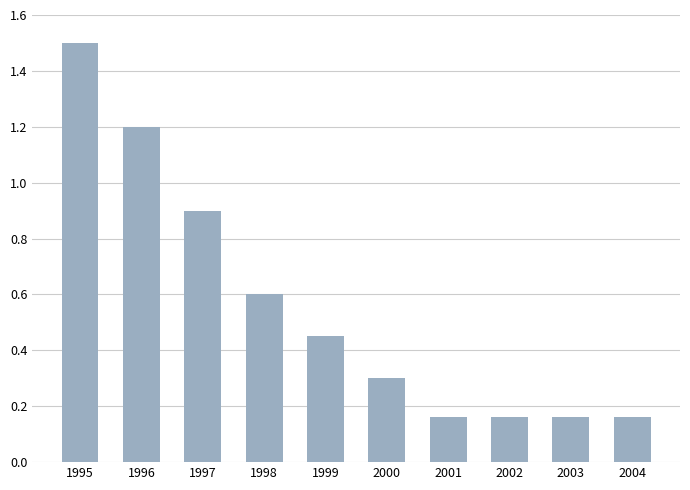

What is the sum of the values at 2000 and 1997?

1.2